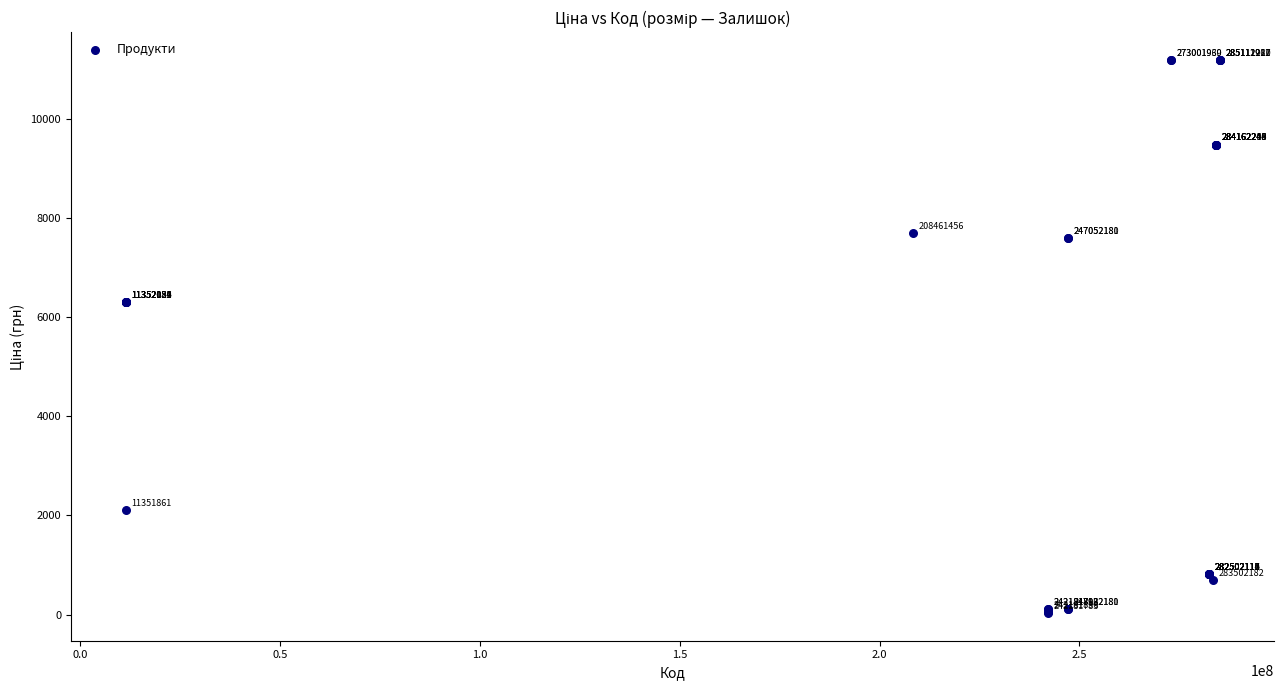

What Y value in the scatter plot is closest to 5610?

6308.8